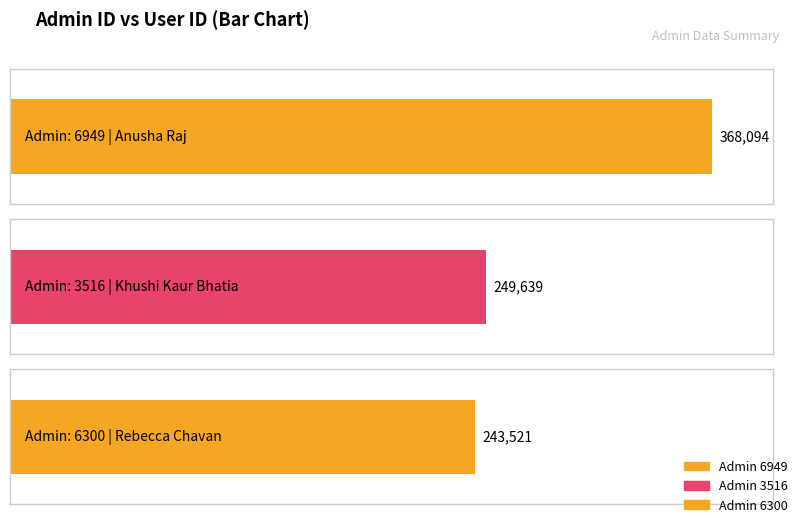

What is the value of the 3rd bar from the left?

243521